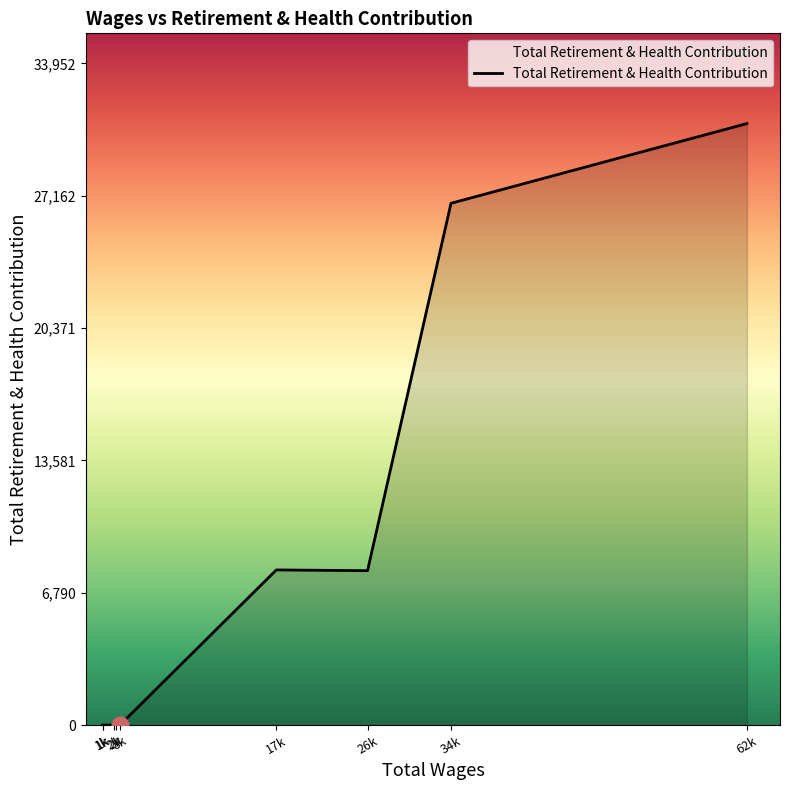

What is the change in value from 34k to 2k?

-26774